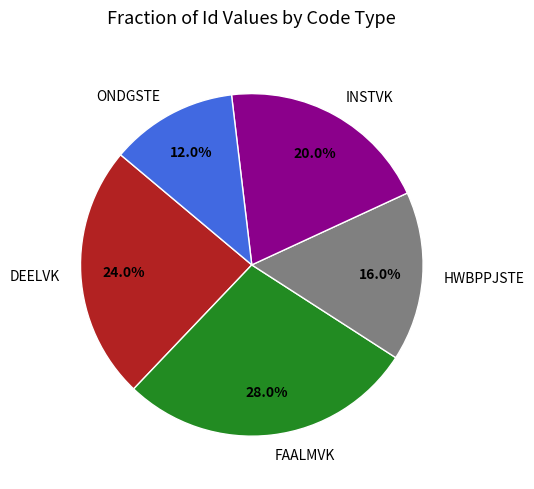

Is there a majority slice in this chart?

No